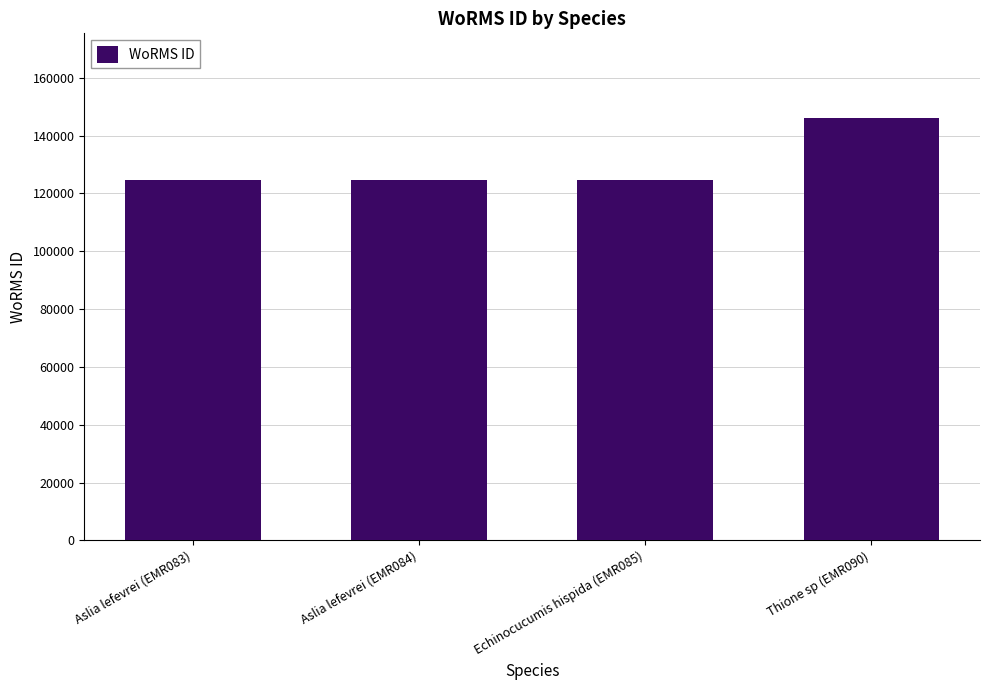

What is the value of the 1st bar from the left?

124598